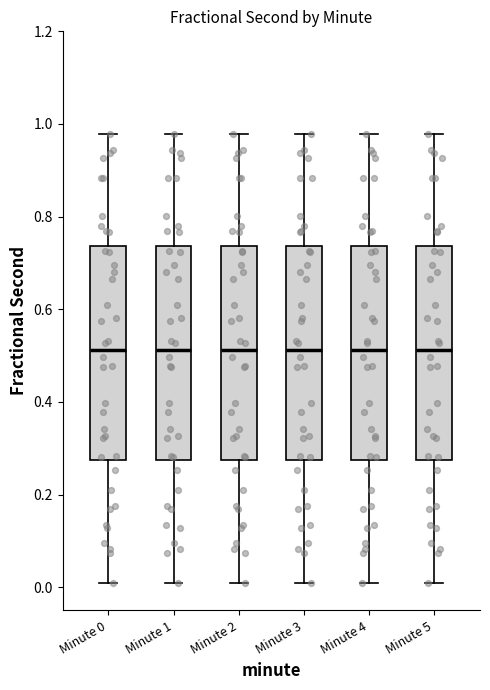

Where does the lower whisker of the box for Minute 2 end on the y-axis? The values are not printed on the chart, so give them approximately, as read against the axis.

0.00